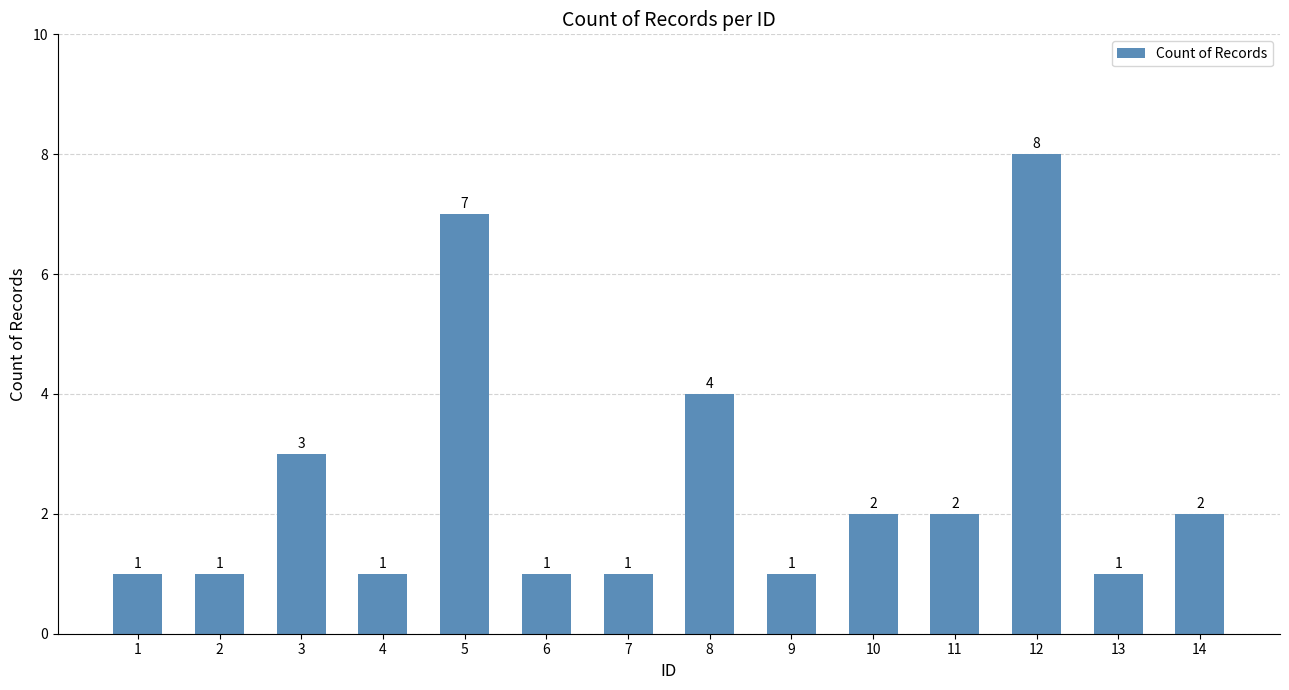

Approximately how many times larger is the value at 3 compared to 13?

3.0